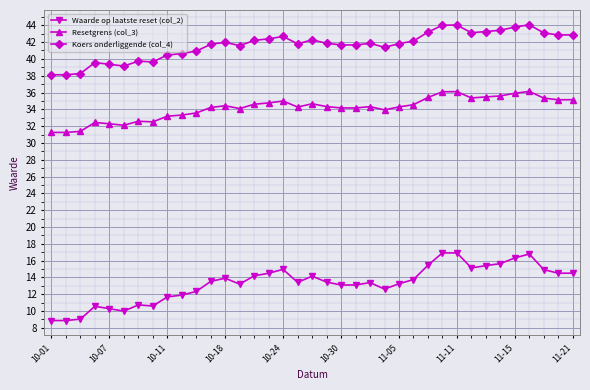

List the series in order of their peak value, highest first.

Koers onderliggende (col_4), Resetgrens (col_3), Waarde op laatste reset (col_2)